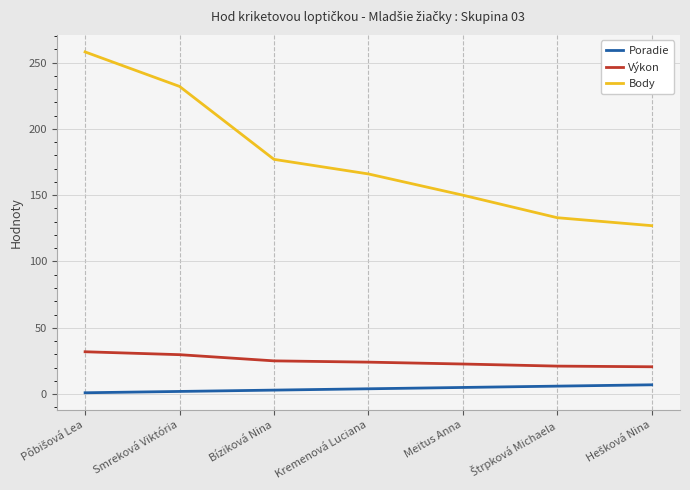

What is the maximum value shown in the chart?

258.0